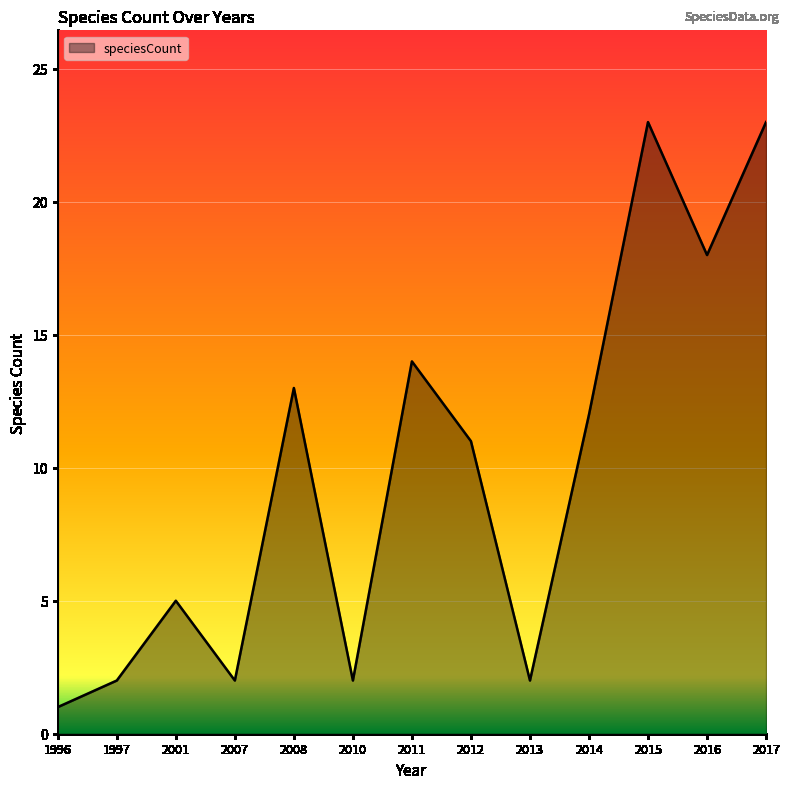

Is it true that the value at 1997 is 1?

False